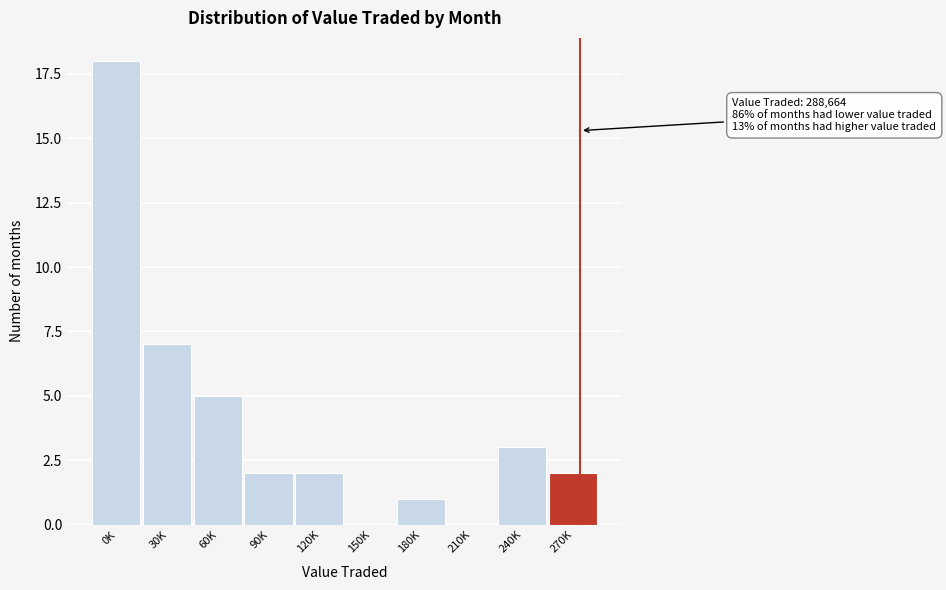

Reading right to left, list all the values displayed in this chart.

270K=2	240K=3	210K=0	180K=1	150K=0	120K=2	90K=2	60K=5	30K=7	0K=18